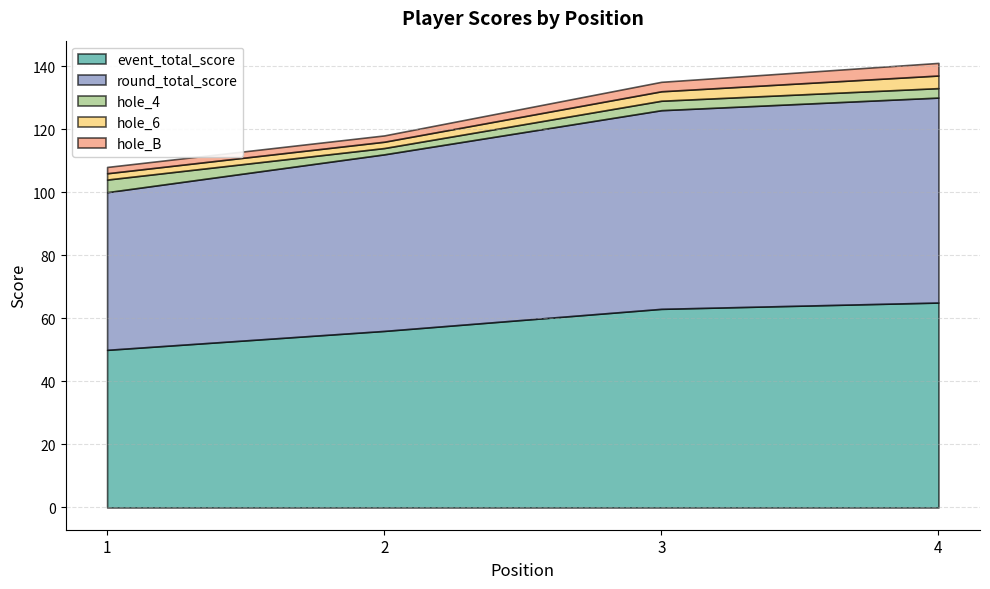

At which category is the sum across all series the highest?

4